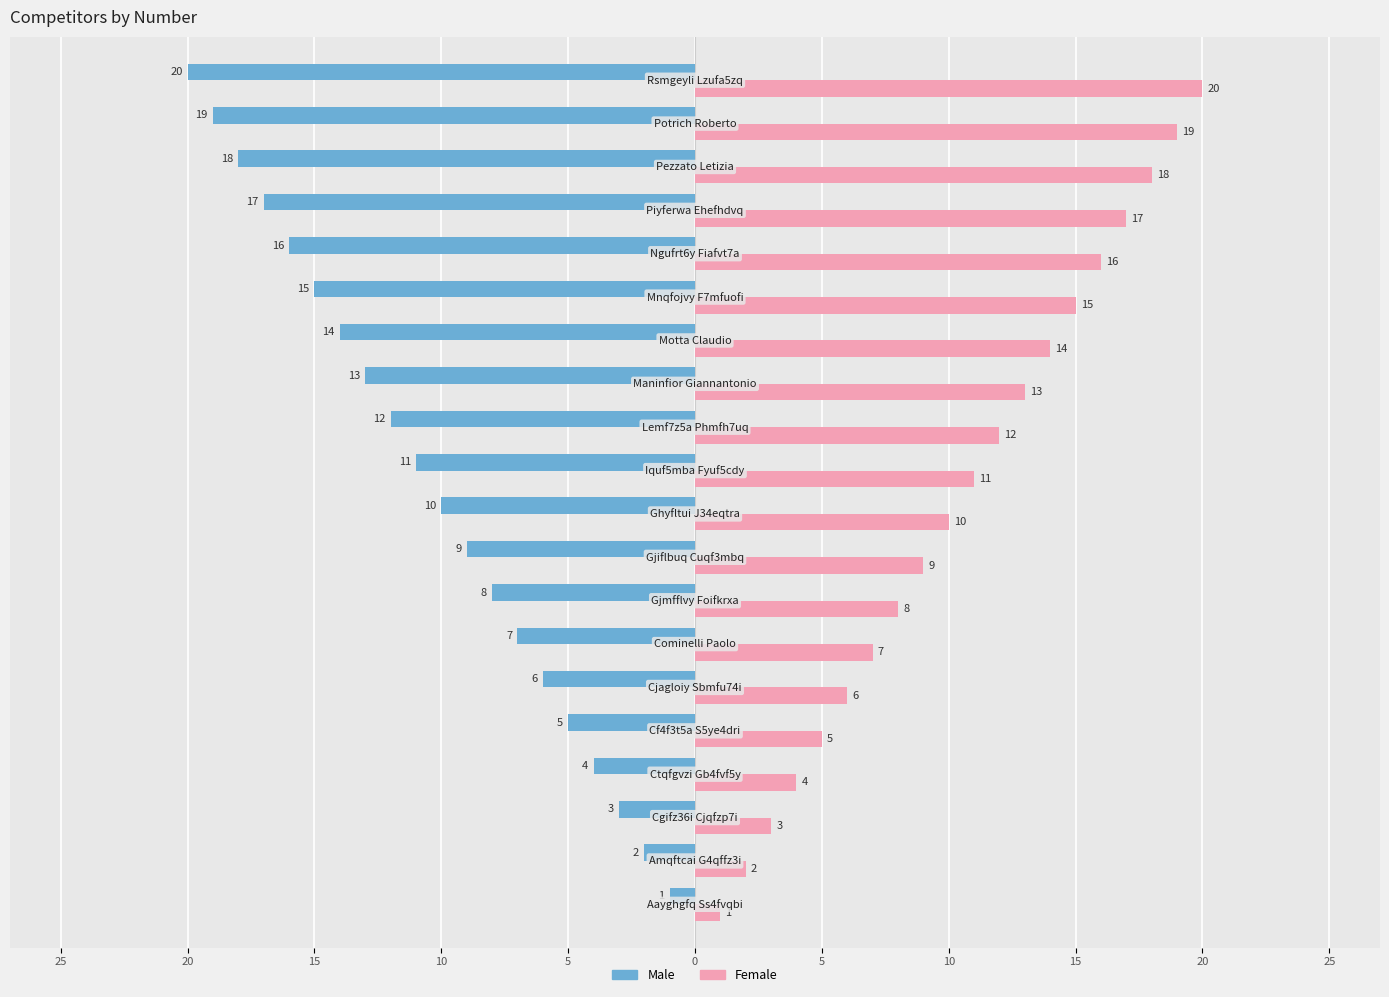

What are all the series names shown in the legend?

Male, Female